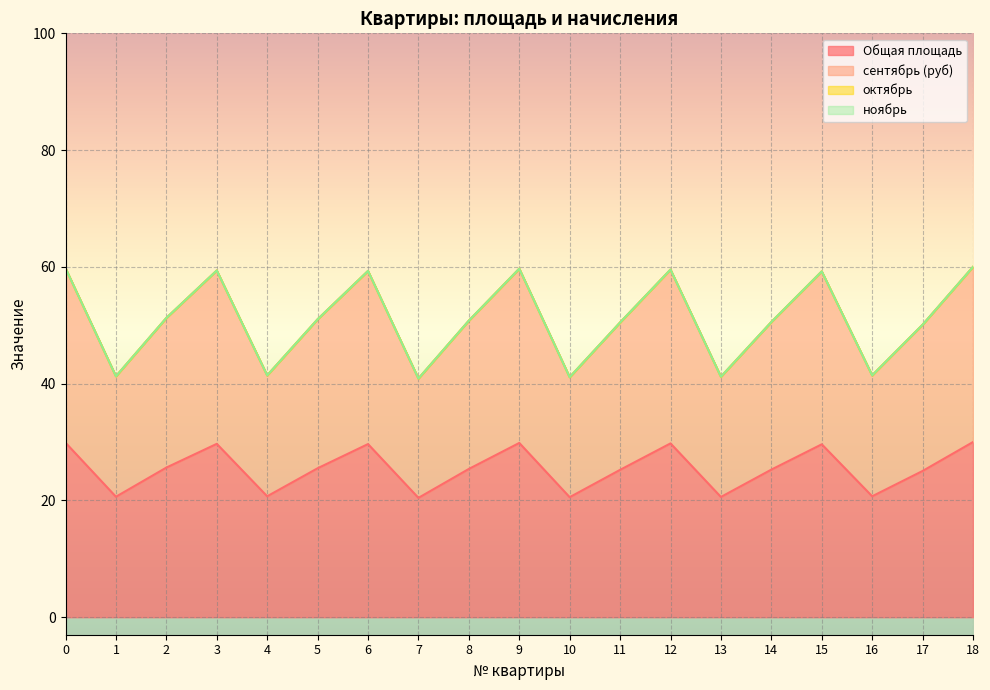

Does the chart display data point markers on the line(s)?

No